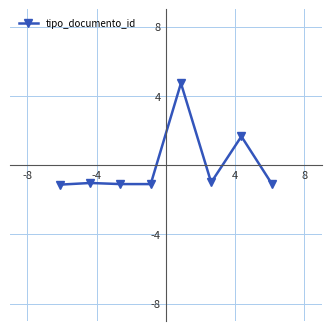

What is the difference between the second highest and second lowest values?

2.8